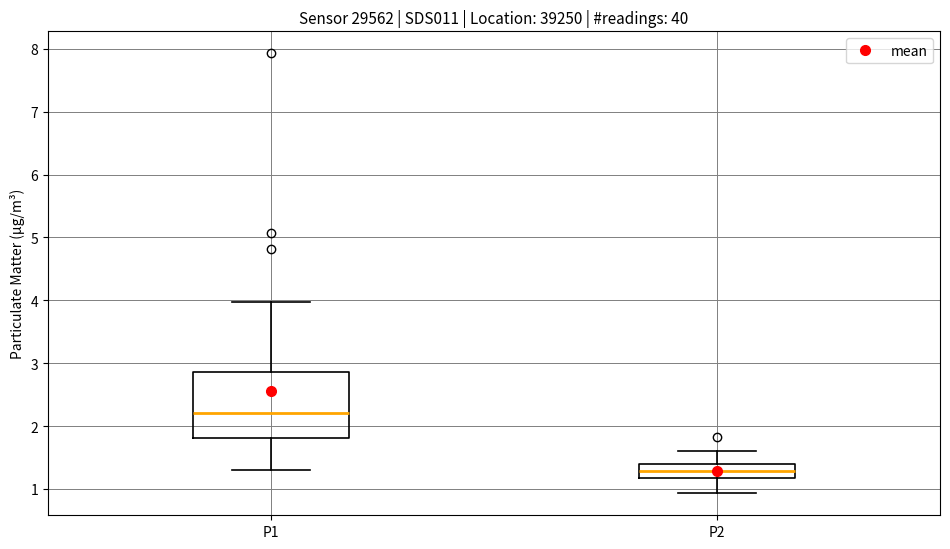

Reading left to right, read every box against the y-axis: the position of its median line, the range the box covers, and the ends of its whiskers. The values are not printed on the chart, so give them approximately, as read against the axis.

P1: median 2.2, box 1.8 to 2.9, whiskers 1.3 to 4.0
P2: median 1.3, box 1.2 to 1.4, whiskers 0.9 to 1.6